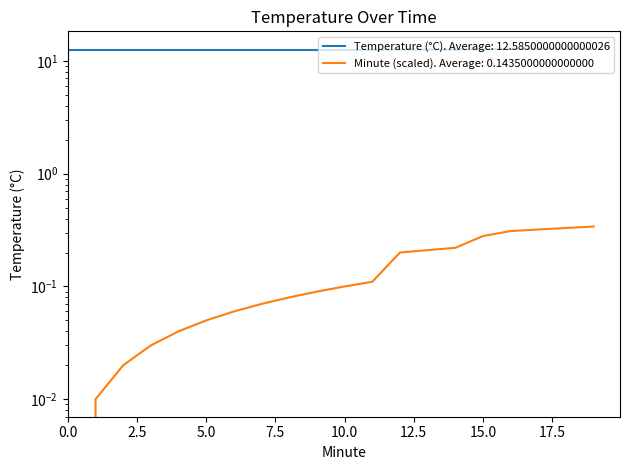

Between 11 and 21, which series saw the biggest shift?

Minute